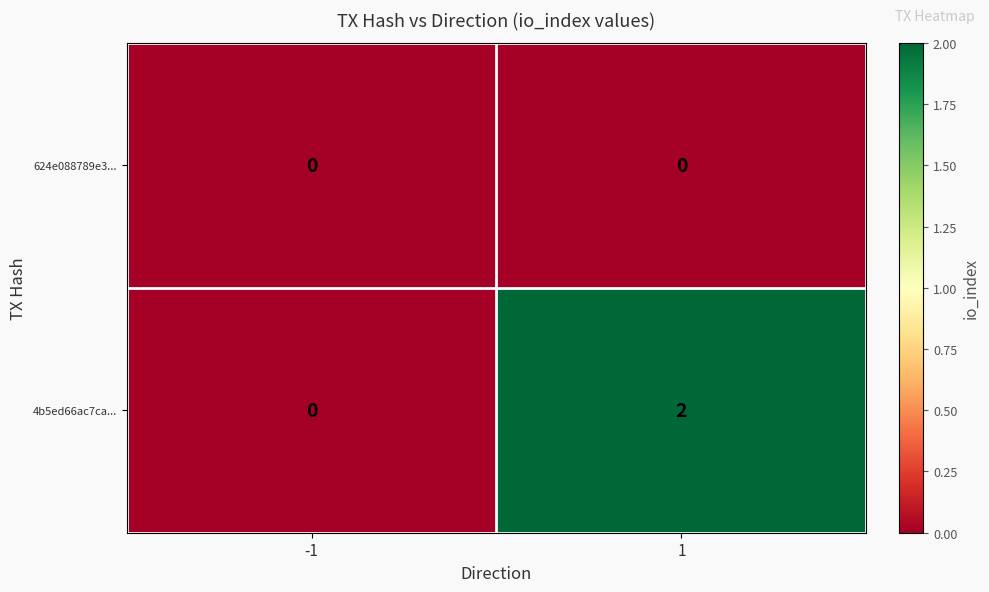

At 1, list the series in order from largest to smallest.

4b5ed66ac7ca..., 624e088789e3...